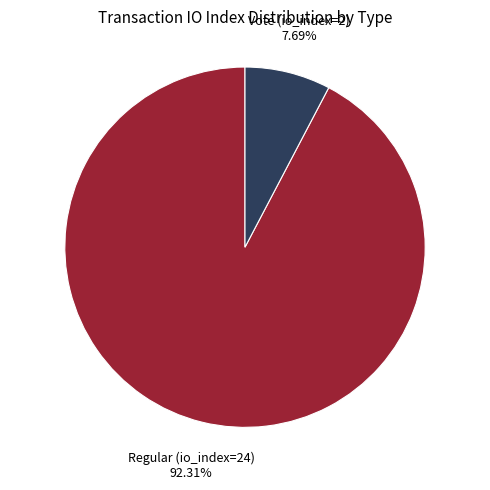

Is there a majority slice in this chart?

Yes